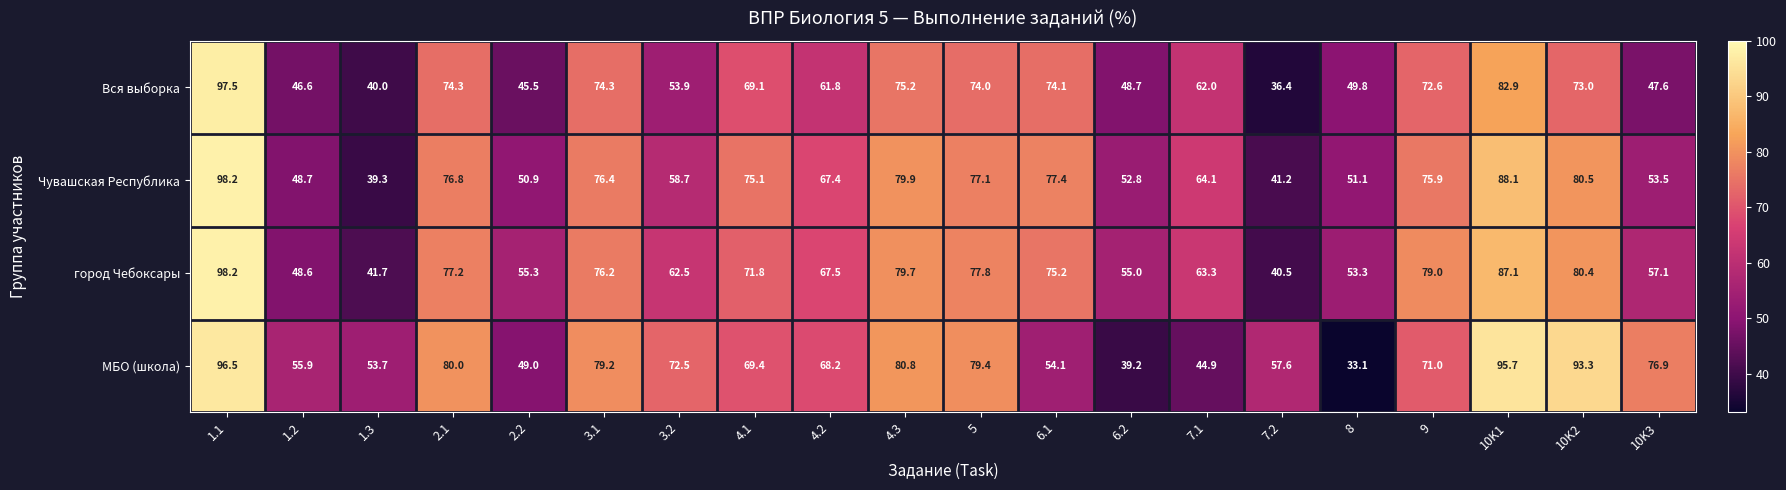

What is the sum of all Чувашская Республика values?

1333.1